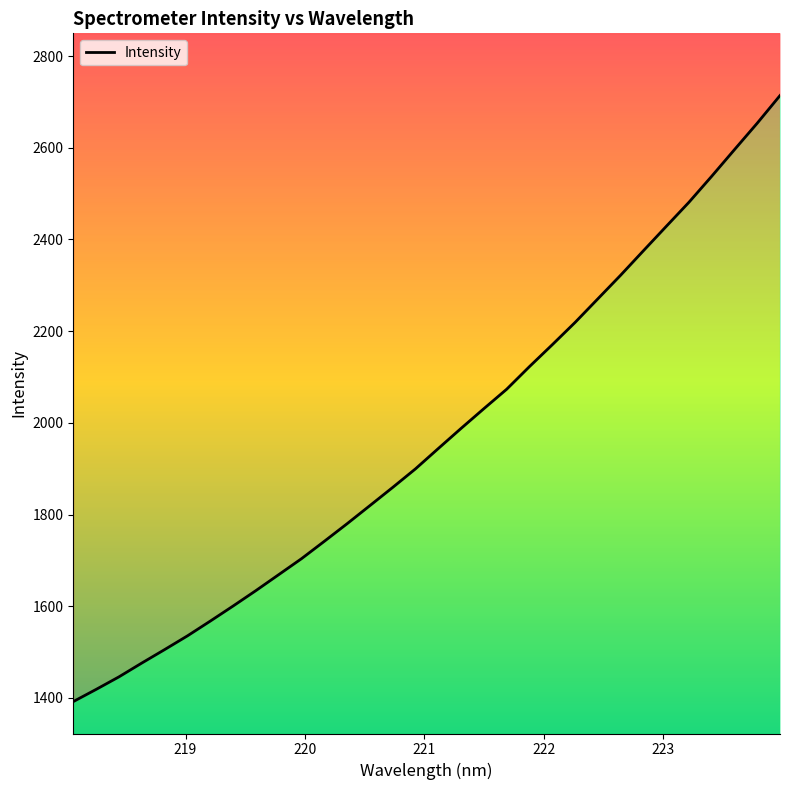

True or false: there are more than 2 points higher than both neighbors.

False